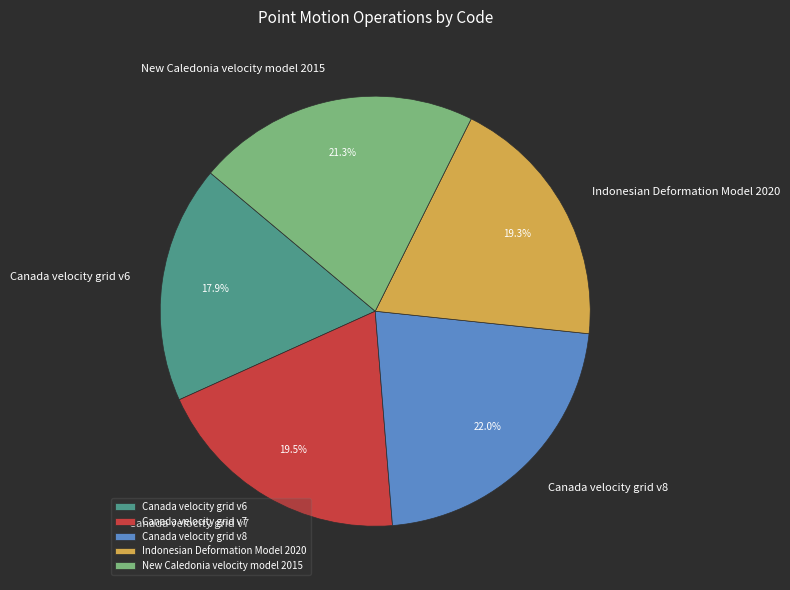

To the nearest percent, what portion does New Caledonia velocity model 2015 represent?

21%